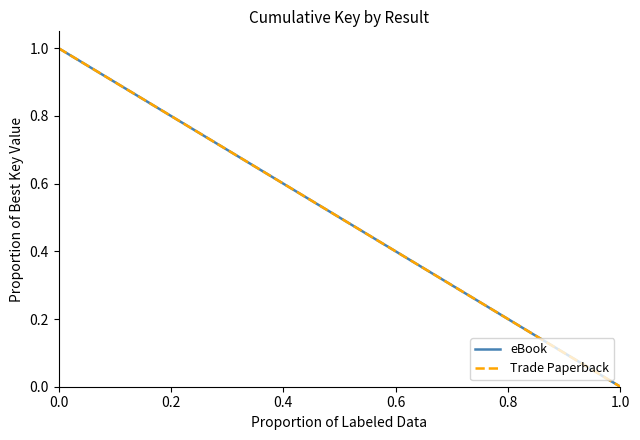

What is the maximum value for eBook?

1